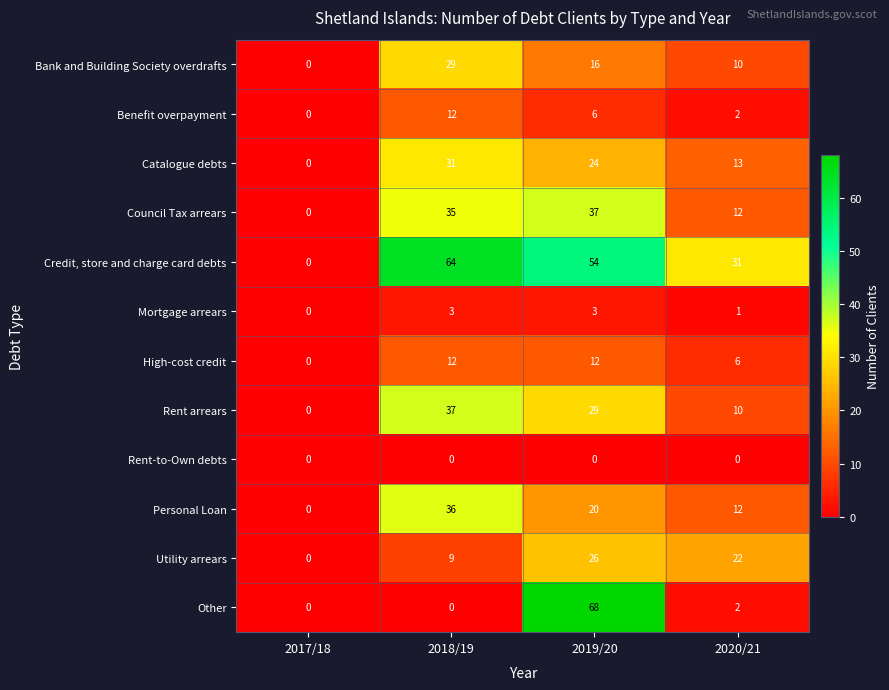

The value of Catalogue debts at 2017/18 is 0. True or false?

True